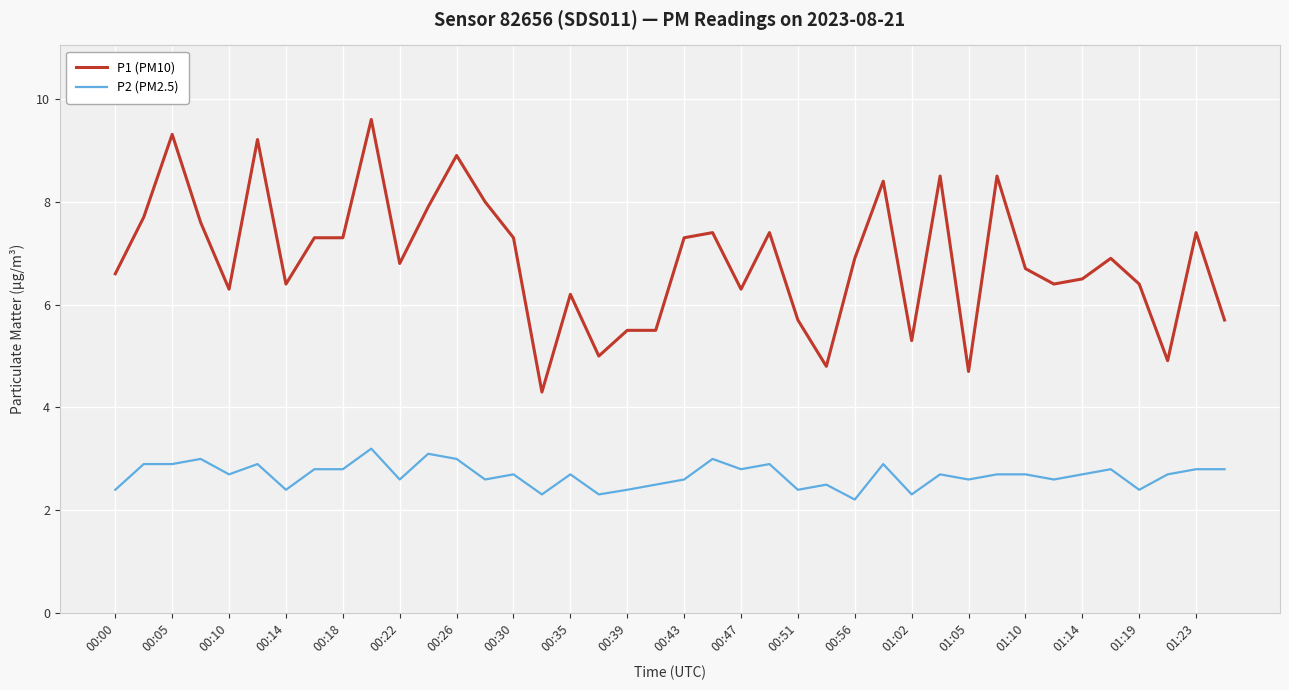

Which series has the largest range (max minus min)?

P1 (PM10)